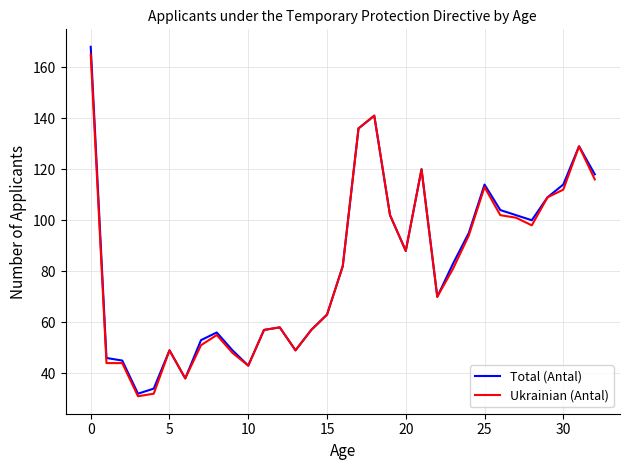

What is the smallest value displayed?

31